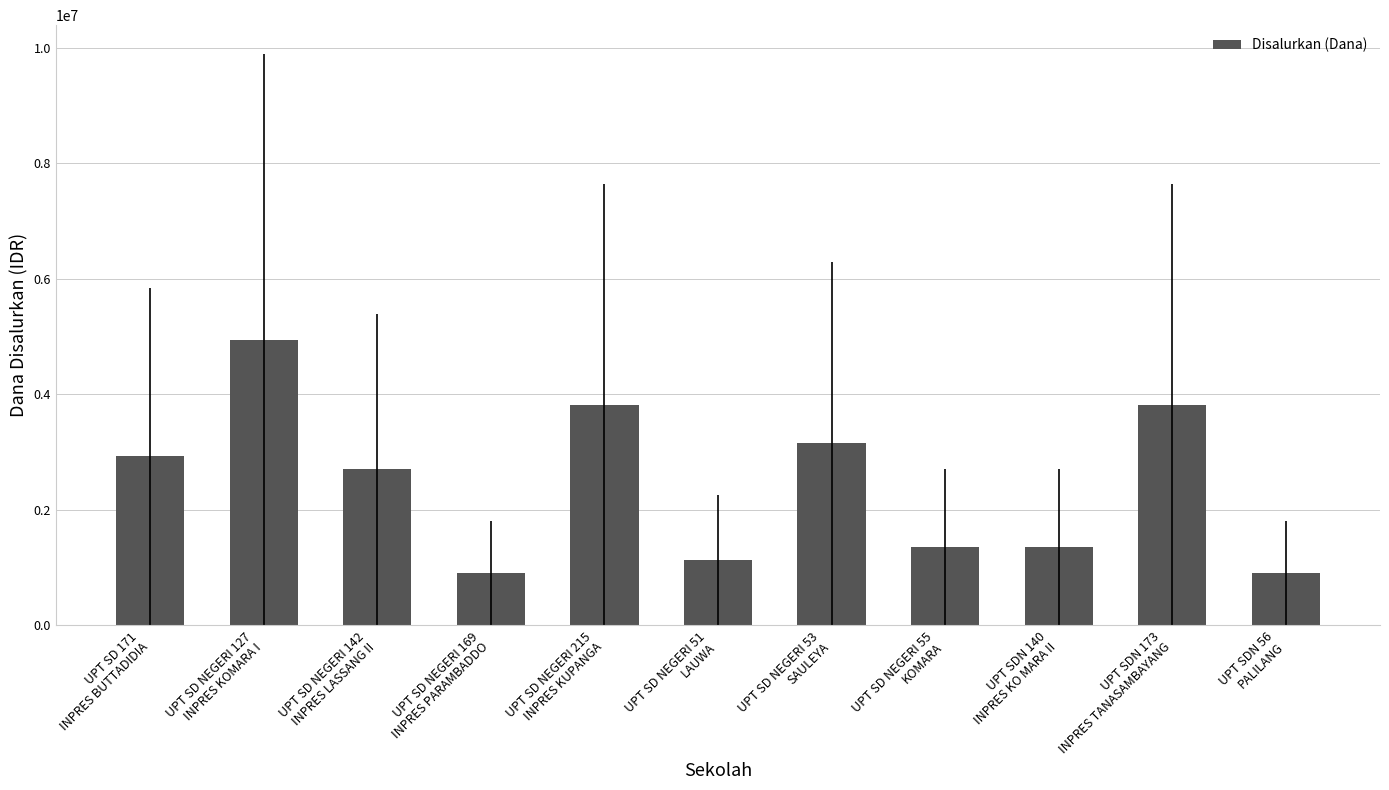

What is the ratio of the value at UPT SD 171
INPRES BUTTADIDIA to the value at UPT SDN 140
INPRES KO MARA II?

2.2